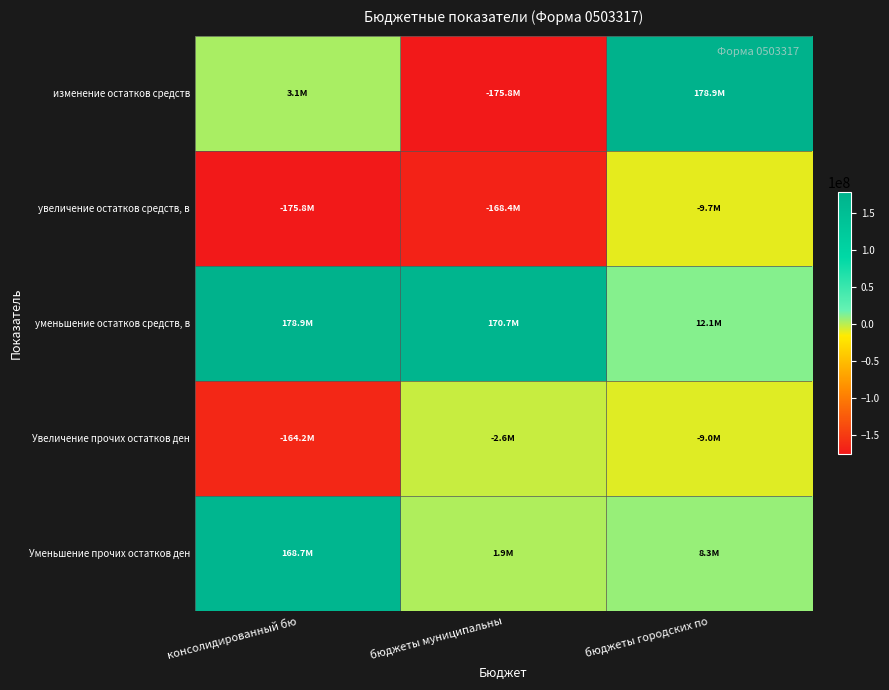

Which series has the largest range (max minus min)?

изменение остатков средств